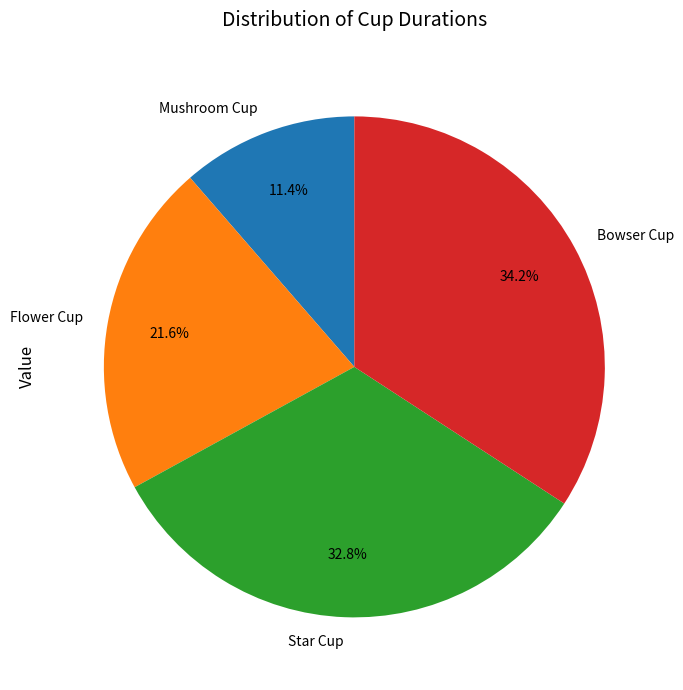

Rank the categories by value from highest to lowest.

Bowser Cup, Star Cup, Flower Cup, Mushroom Cup